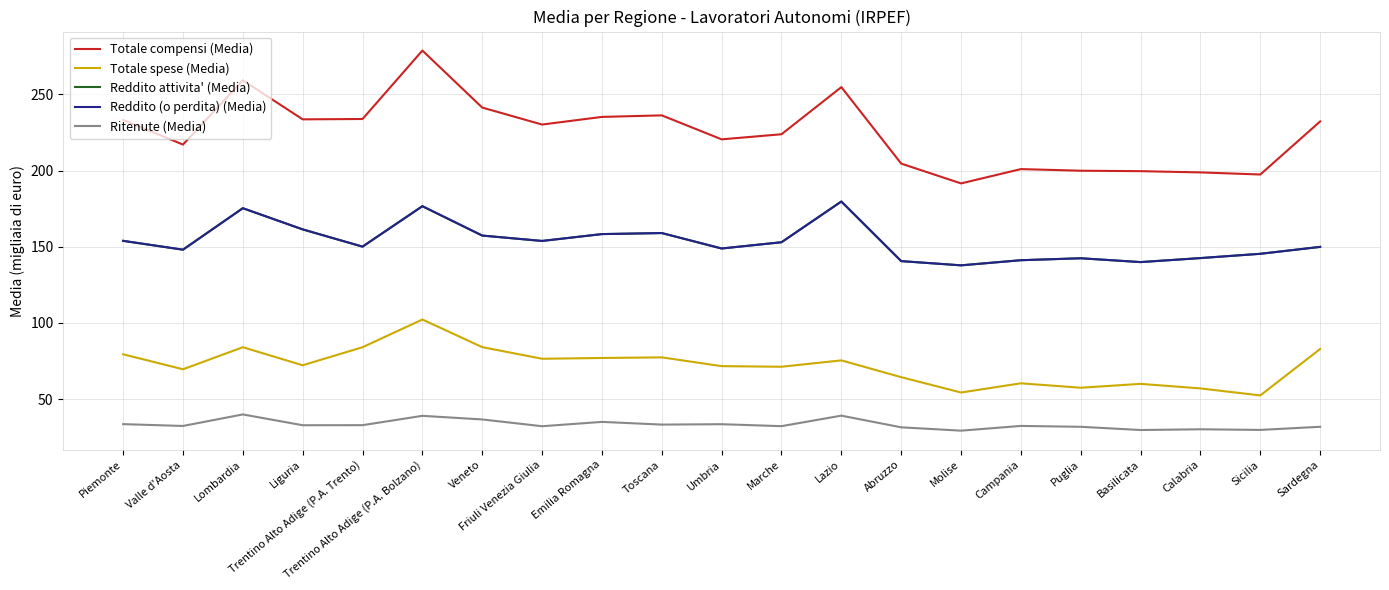

In Ritenute (Media), how many points are higher than both neighbors (excluding endpoints)?

7